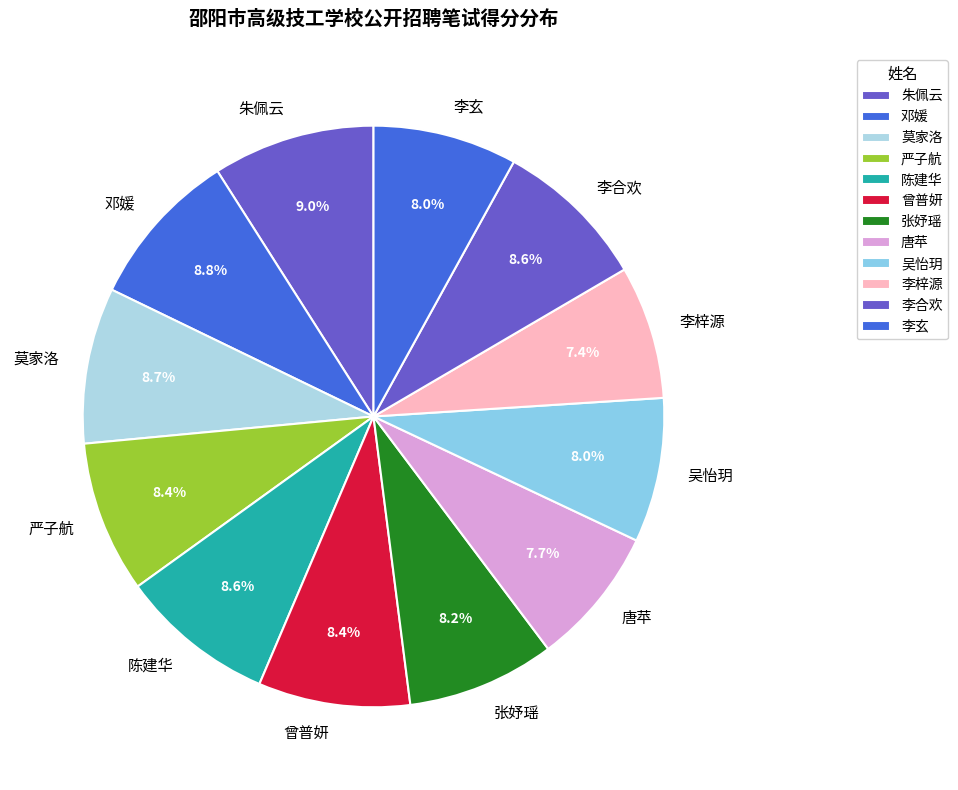

What percentage do 吴怡玥 and 李合欢 together represent?

16.6%